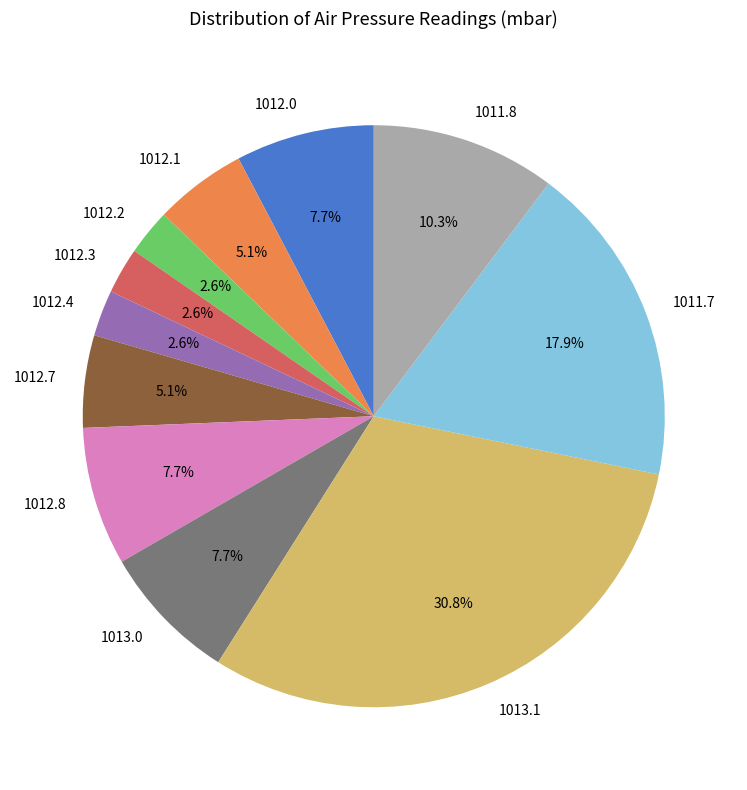

Does 1012.3 account for over 50% of the chart?

No